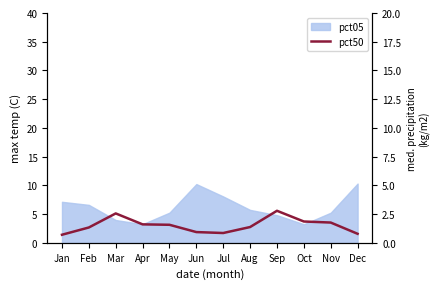

Is it true that the value at Feb is 0.5?

False